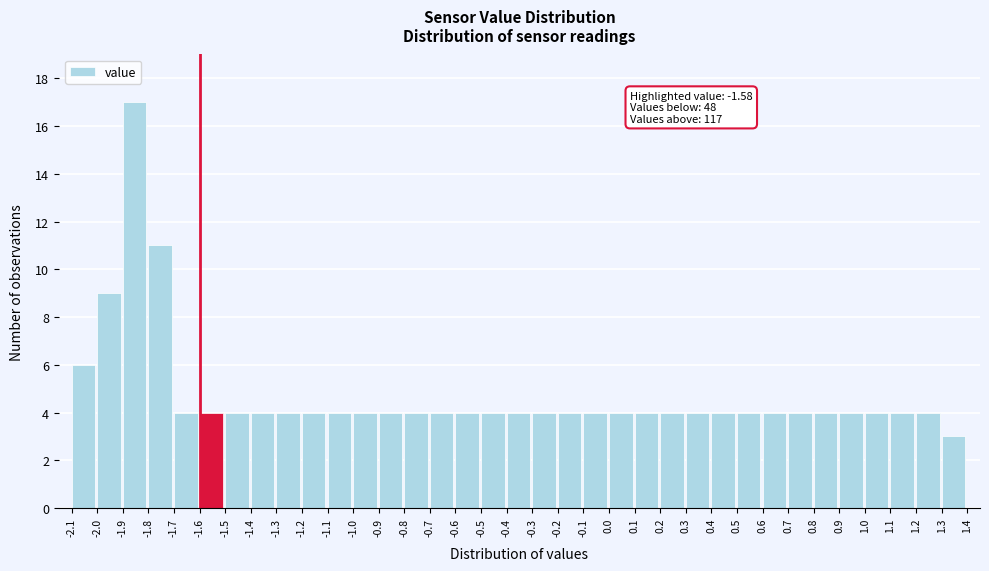

Over which range of the x-axis is the bar tallest?

-1.9 to -1.8